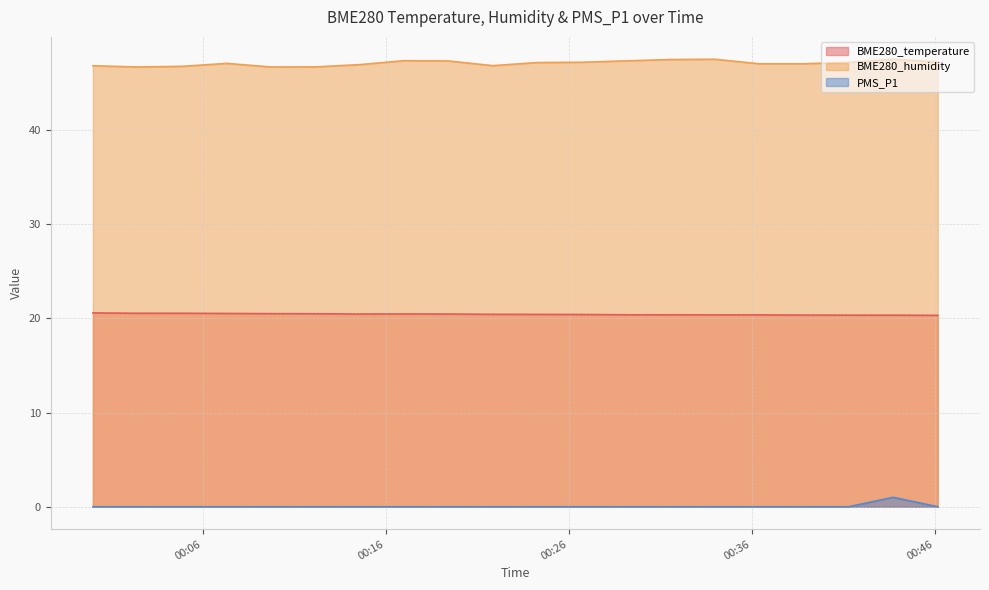

Reading left to right, what are all the values shown in this chart?

BME280_temperature: 2021/12/30 00:00:00=20.6	2021/12/30 00:02:28=20.6	2021/12/30 00:04:54=20.6	2021/12/30 00:07:19=20.5	2021/12/30 00:09:44=20.5	2021/12/30 00:12:10=20.5	2021/12/30 00:14:35=20.5	2021/12/30 00:17:01=20.5	2021/12/30 00:19:26=20.5	2021/12/30 00:21:51=20.4	2021/12/30 00:24:17=20.4	2021/12/30 00:26:42=20.4	2021/12/30 00:29:08=20.4	2021/12/30 00:31:33=20.4	2021/12/30 00:33:59=20.4	2021/12/30 00:36:25=20.4	2021/12/30 00:38:50=20.4	2021/12/30 00:41:18=20.4	2021/12/30 00:43:44=20.4	2021/12/30 00:46:10=20.3
BME280_humidity: 2021/12/30 00:00:00=46.8	2021/12/30 00:02:28=46.7	2021/12/30 00:04:54=46.8	2021/12/30 00:07:19=47.1	2021/12/30 00:09:44=46.7	2021/12/30 00:12:10=46.7	2021/12/30 00:14:35=47.0	2021/12/30 00:17:01=47.4	2021/12/30 00:19:26=47.4	2021/12/30 00:21:51=46.9	2021/12/30 00:24:17=47.2	2021/12/30 00:26:42=47.2	2021/12/30 00:29:08=47.4	2021/12/30 00:31:33=47.5	2021/12/30 00:33:59=47.5	2021/12/30 00:36:25=47.0	2021/12/30 00:38:50=47.0	2021/12/30 00:41:18=47.2	2021/12/30 00:43:44=47.5	2021/12/30 00:46:10=47.2
PMS_P1: 2021/12/30 00:00:00=0.0	2021/12/30 00:02:28=0.0	2021/12/30 00:04:54=0.0	2021/12/30 00:07:19=0.0	2021/12/30 00:09:44=0.0	2021/12/30 00:12:10=0.0	2021/12/30 00:14:35=0.0	2021/12/30 00:17:01=0.0	2021/12/30 00:19:26=0.0	2021/12/30 00:21:51=0.0	2021/12/30 00:24:17=0.0	2021/12/30 00:26:42=0.0	2021/12/30 00:29:08=0.0	2021/12/30 00:31:33=0.0	2021/12/30 00:33:59=0.0	2021/12/30 00:36:25=0.0	2021/12/30 00:38:50=0.0	2021/12/30 00:41:18=0.0	2021/12/30 00:43:44=1.0	2021/12/30 00:46:10=0.0